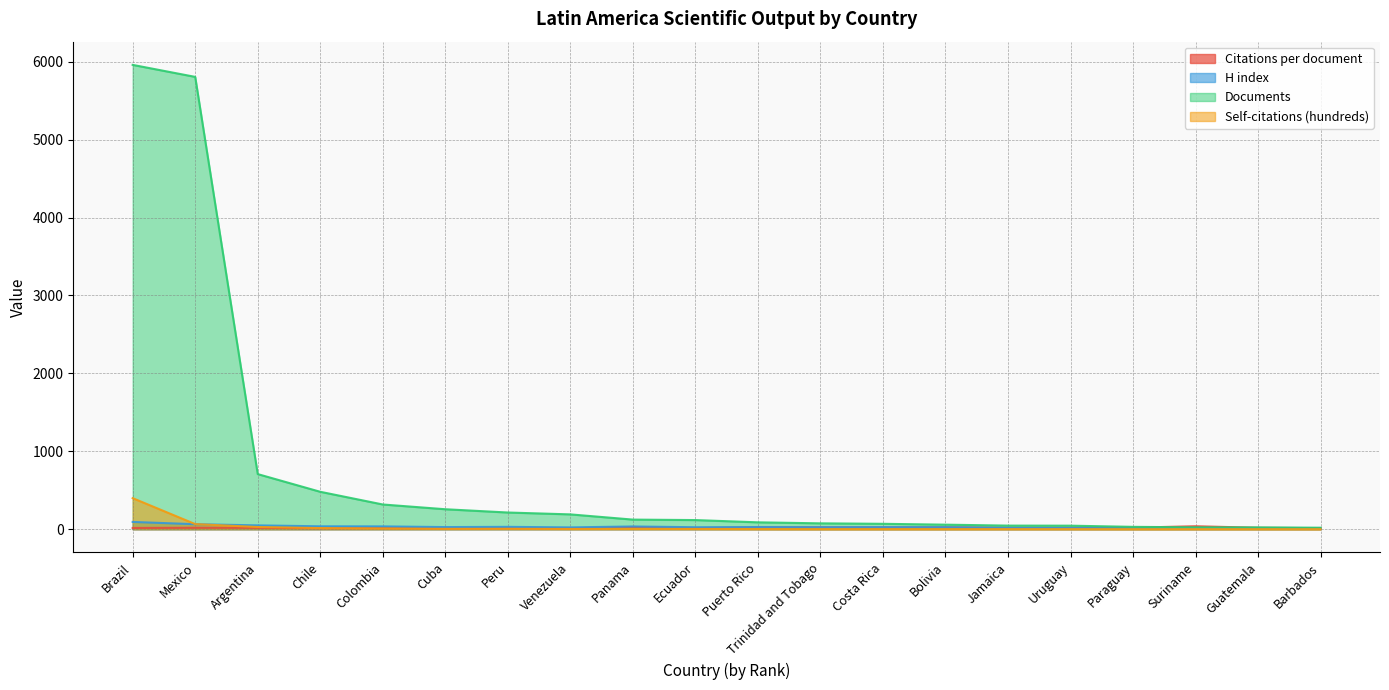

Is it true that H index equals 27.0 at Puerto Rico?

True